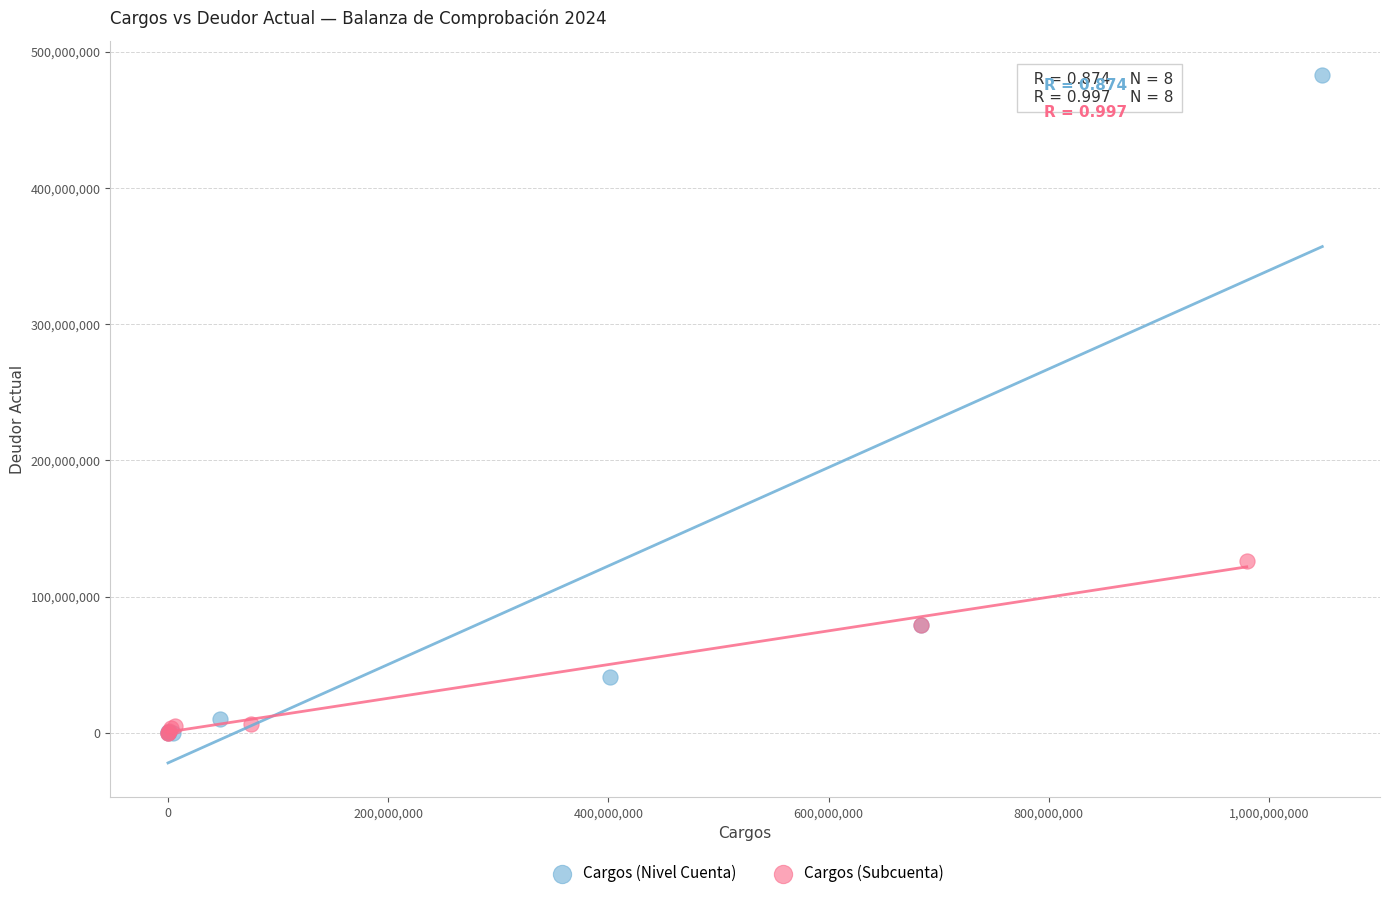

Which series contains the highest Y value?

Cargos (Nivel Cuenta)